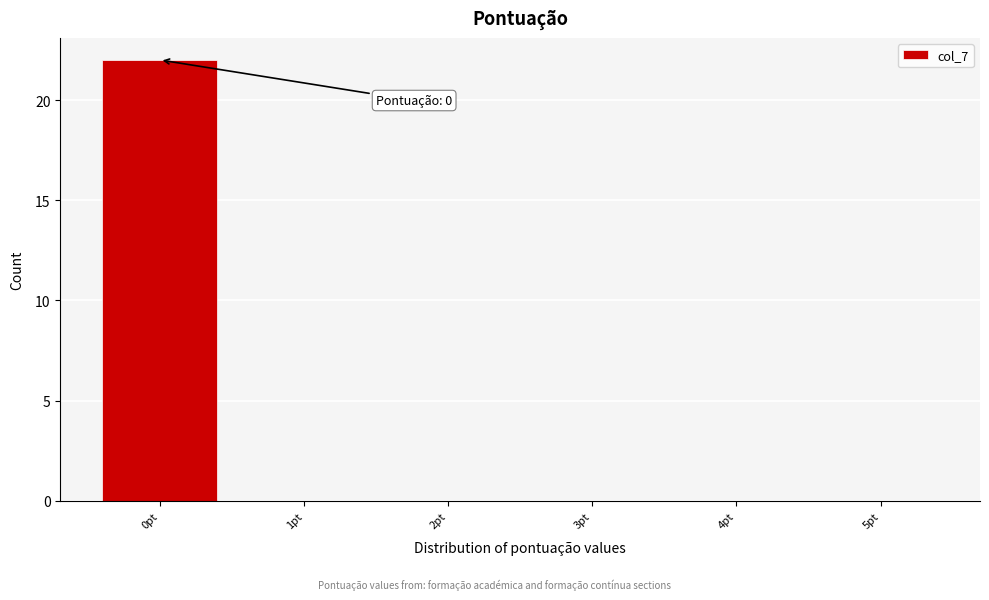

Which range on the x-axis has the tallest bar?

-0.5 to 0.5